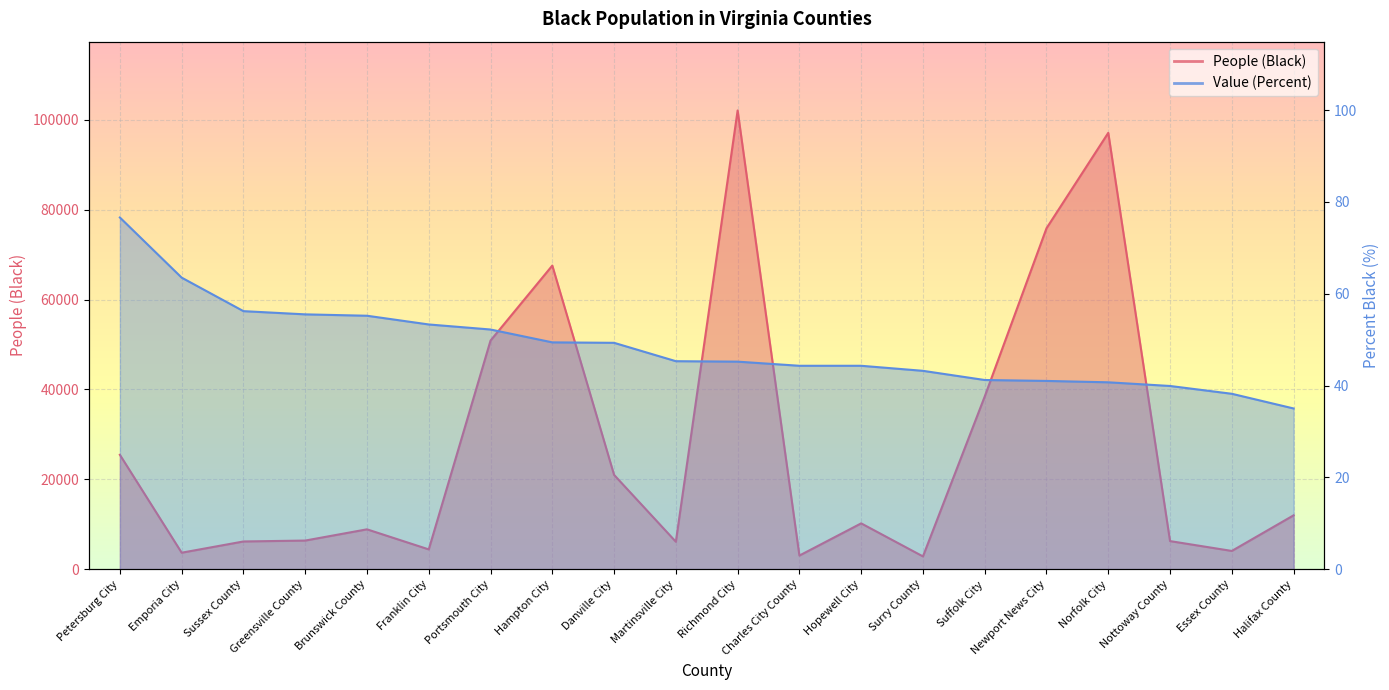

What position from the right is Martinsville City?

11